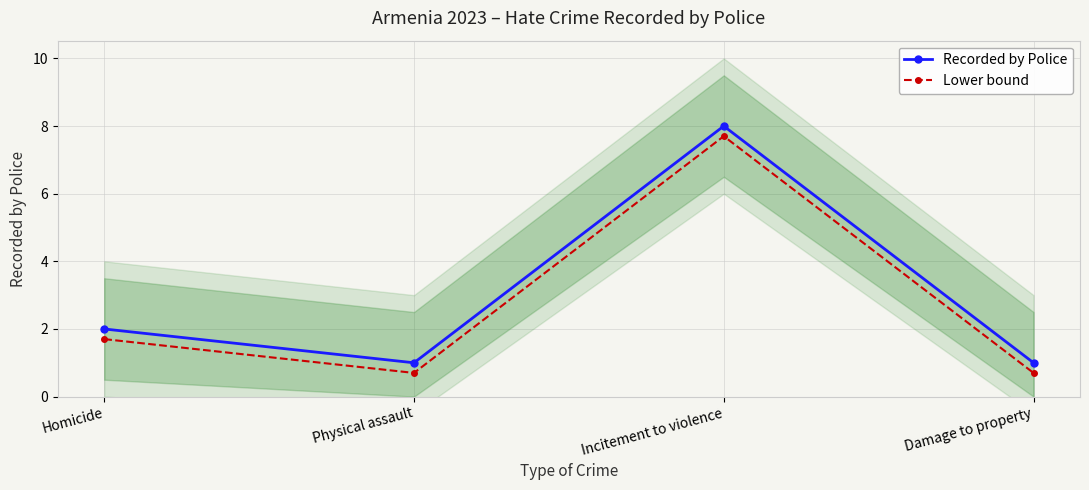

How many lines are shown in the chart?

2